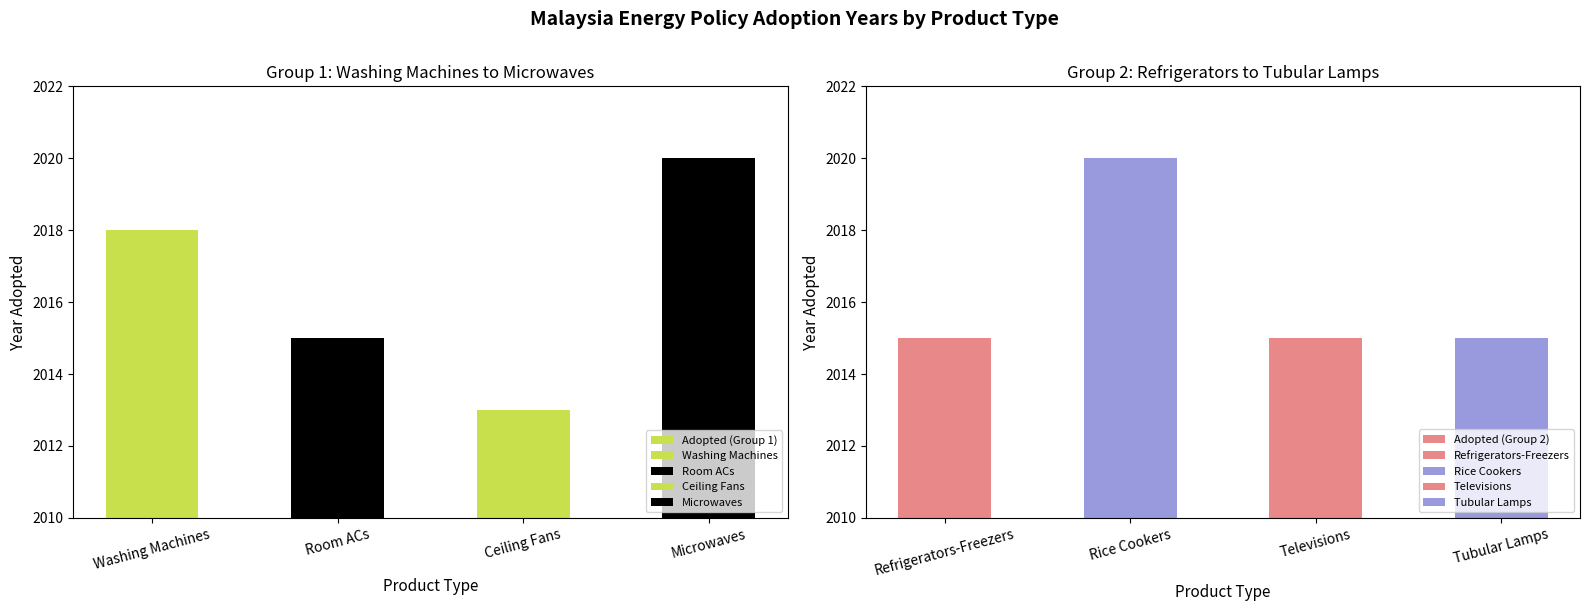

What is the highest value of the Adopted (Group 1) series?

2020